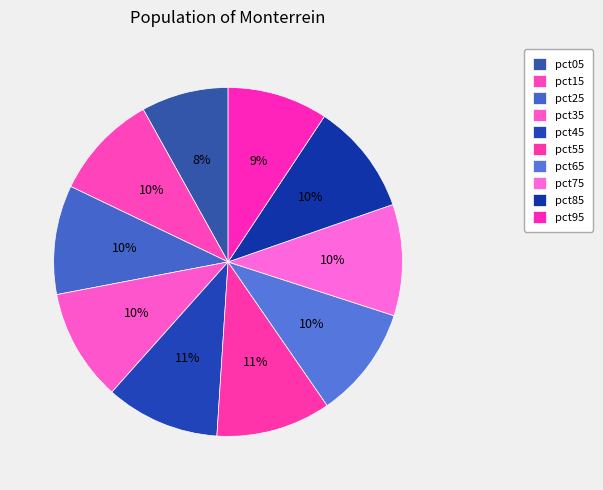

Count the number of slices in the pie.

10